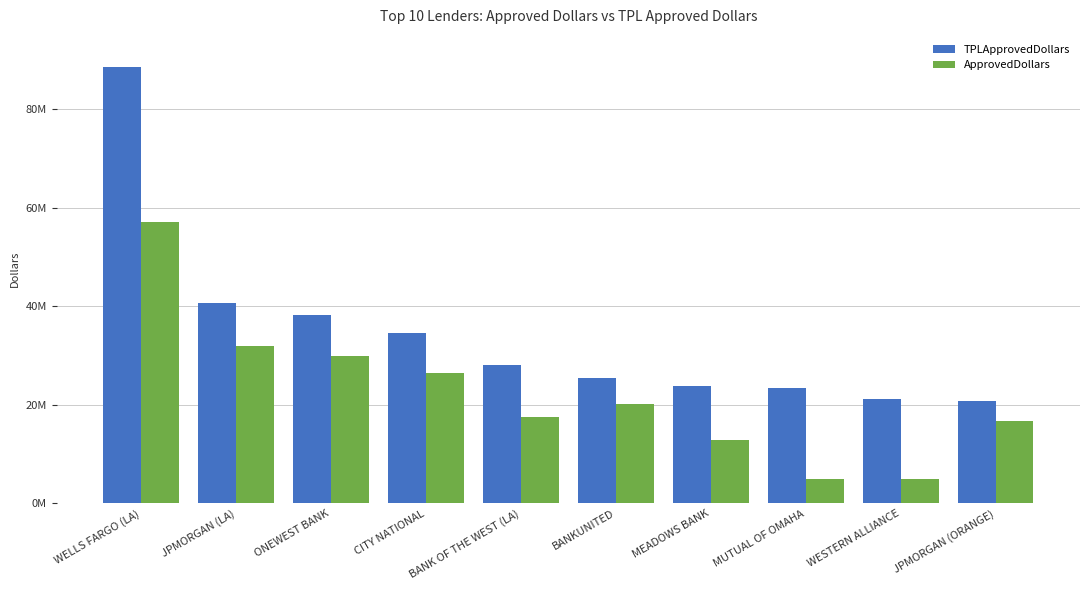

Are the bars horizontal?

No